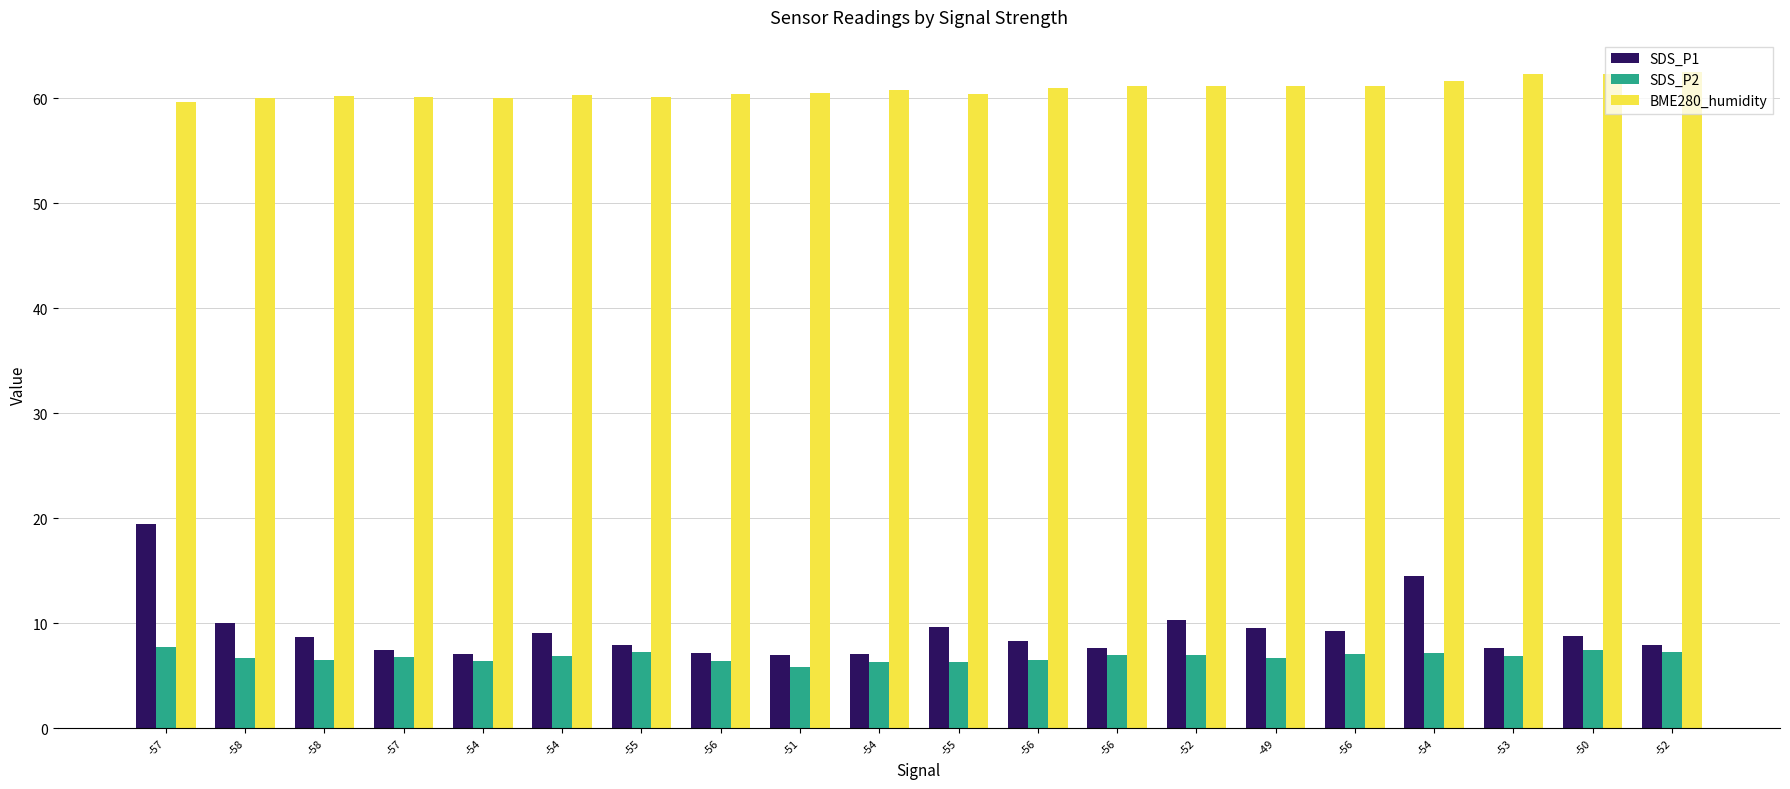

Is it true that SDS_P1 equals 1.6 at -54?

False